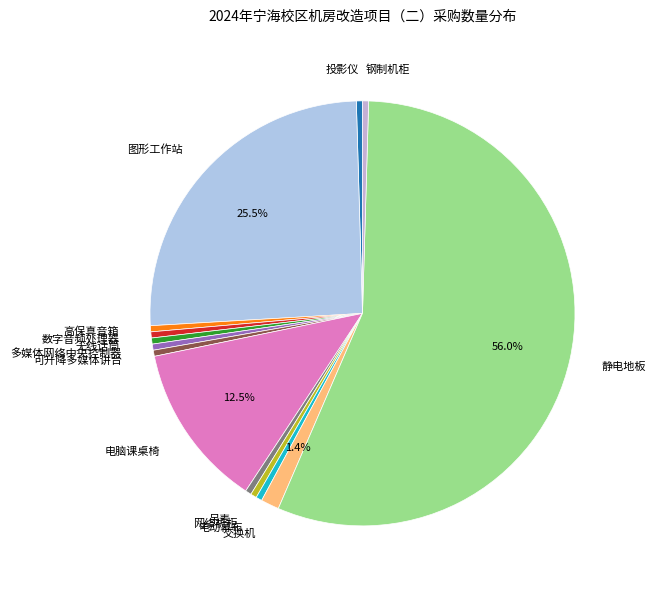

Combined, do 高保真音箱 and 多媒体网络中央控制器 account for over 50%?

No